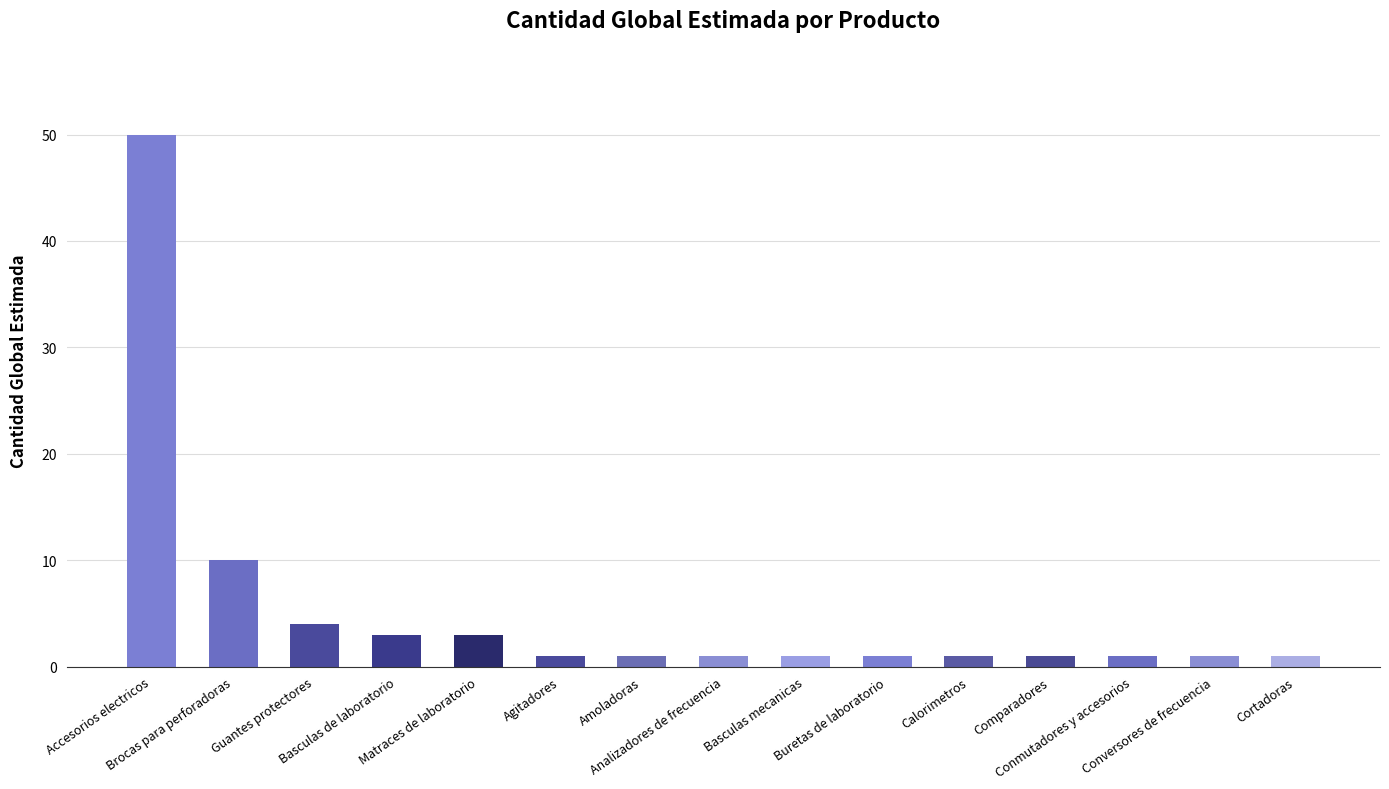

Reading left to right, extract all data points from this chart.

Accesorios electricos=50	Brocas para perforadoras=10	Guantes protectores=4	Basculas de laboratorio=3	Matraces de laboratorio=3	Agitadores=1	Amoladoras=1	Analizadores de frecuencia=1	Basculas mecanicas=1	Buretas de laboratorio=1	Calorimetros=1	Comparadores=1	Conmutadores y accesorios=1	Conversores de frecuencia=1	Cortadoras=1